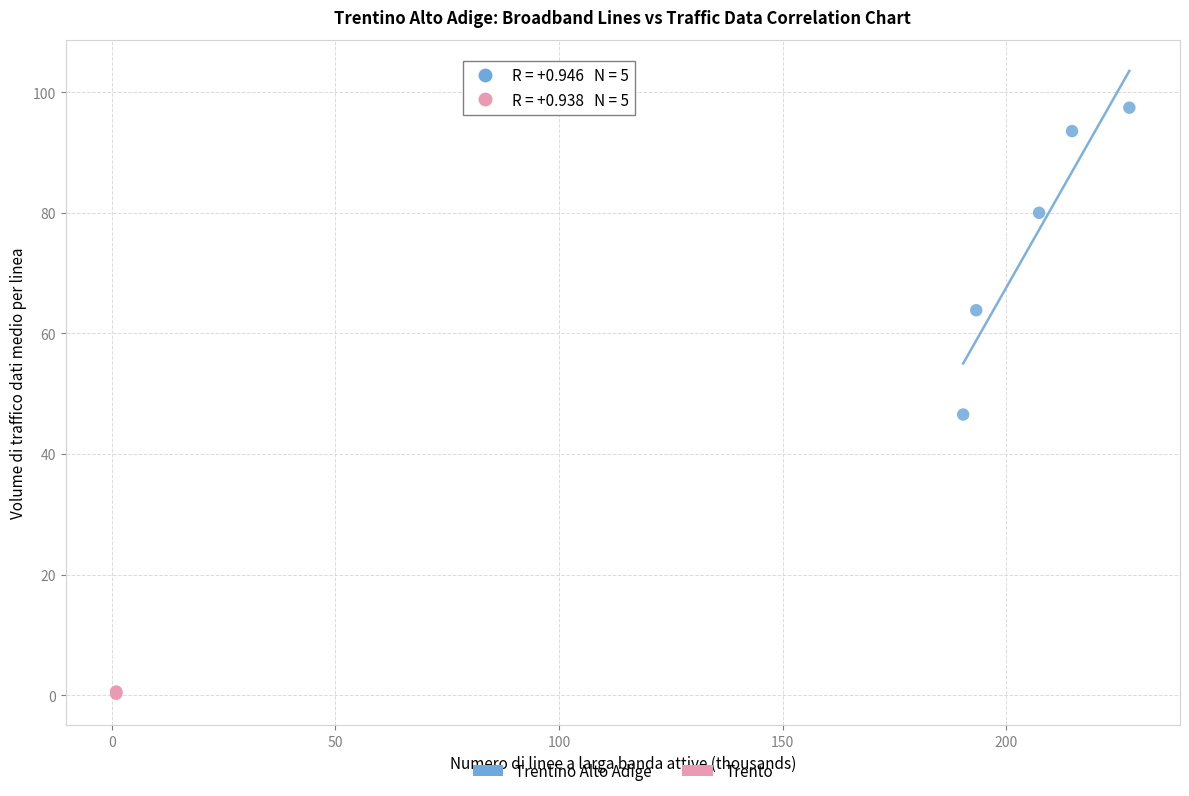

Which series has the widest spread of Y values?

Trentino Alto Adige